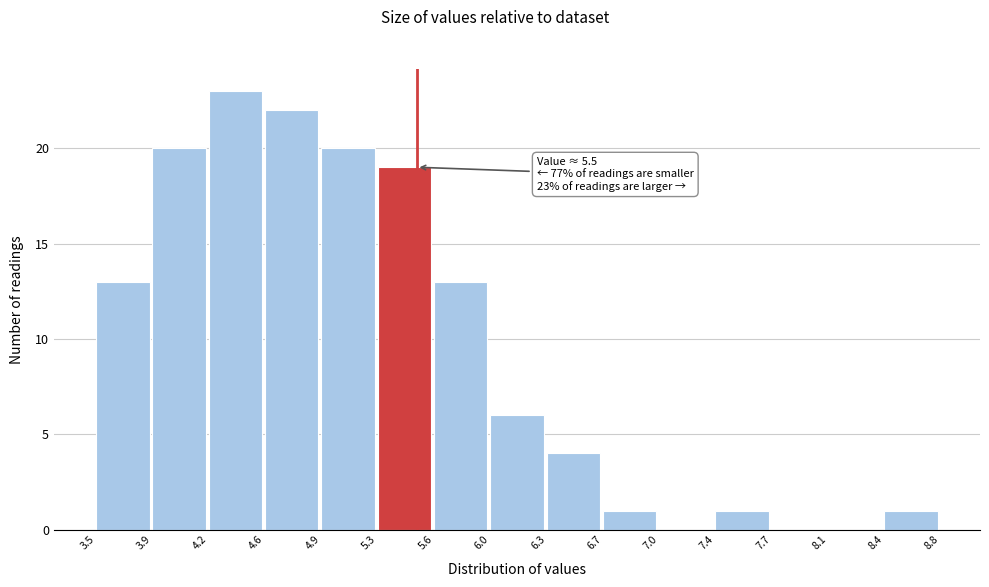

Over which range of the x-axis is the bar tallest?

4.2 to 4.6